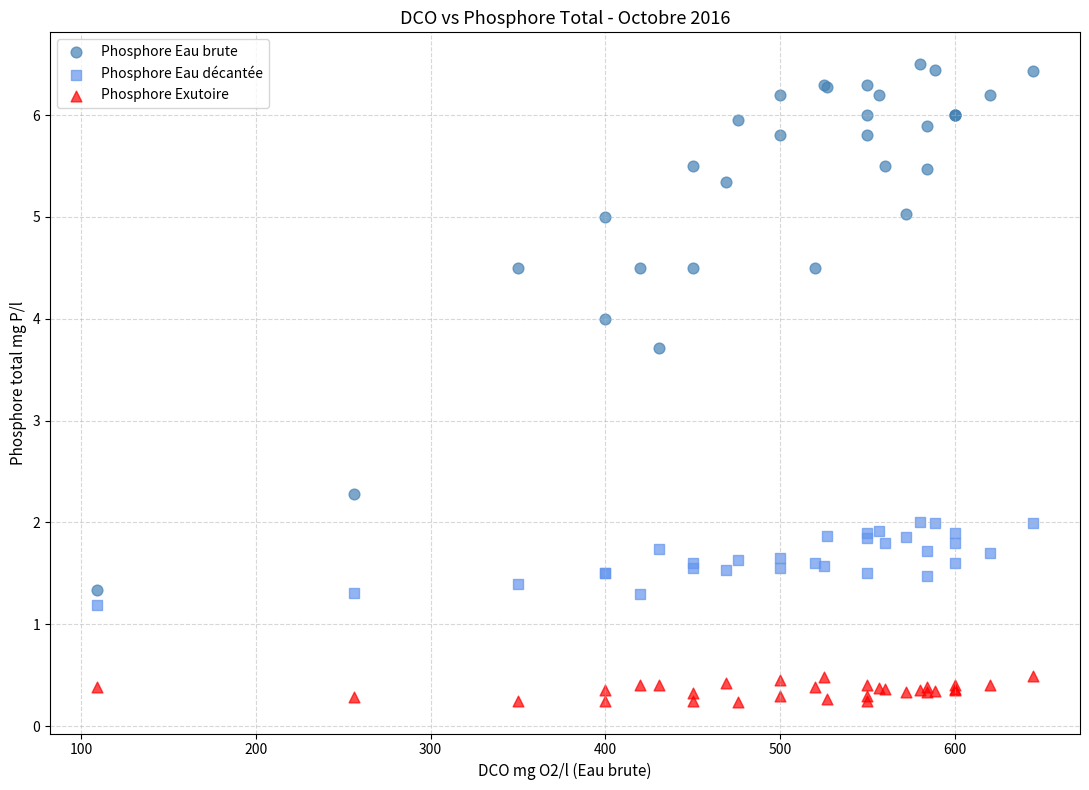

Which series contains the lowest Y value?

Phosphore Exutoire